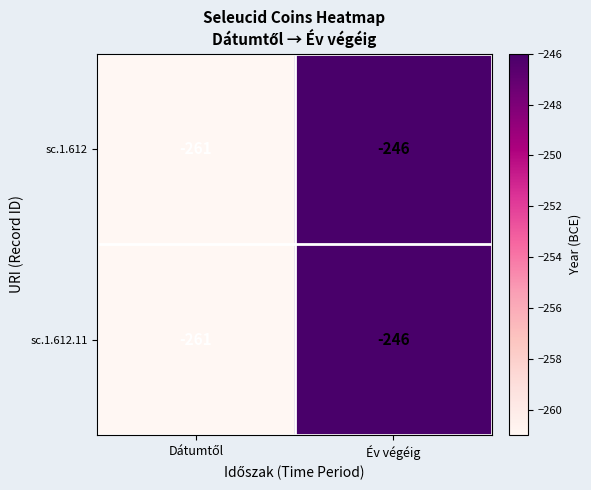

What is the difference between the maximum and minimum values in the sc.1.612 series?

15